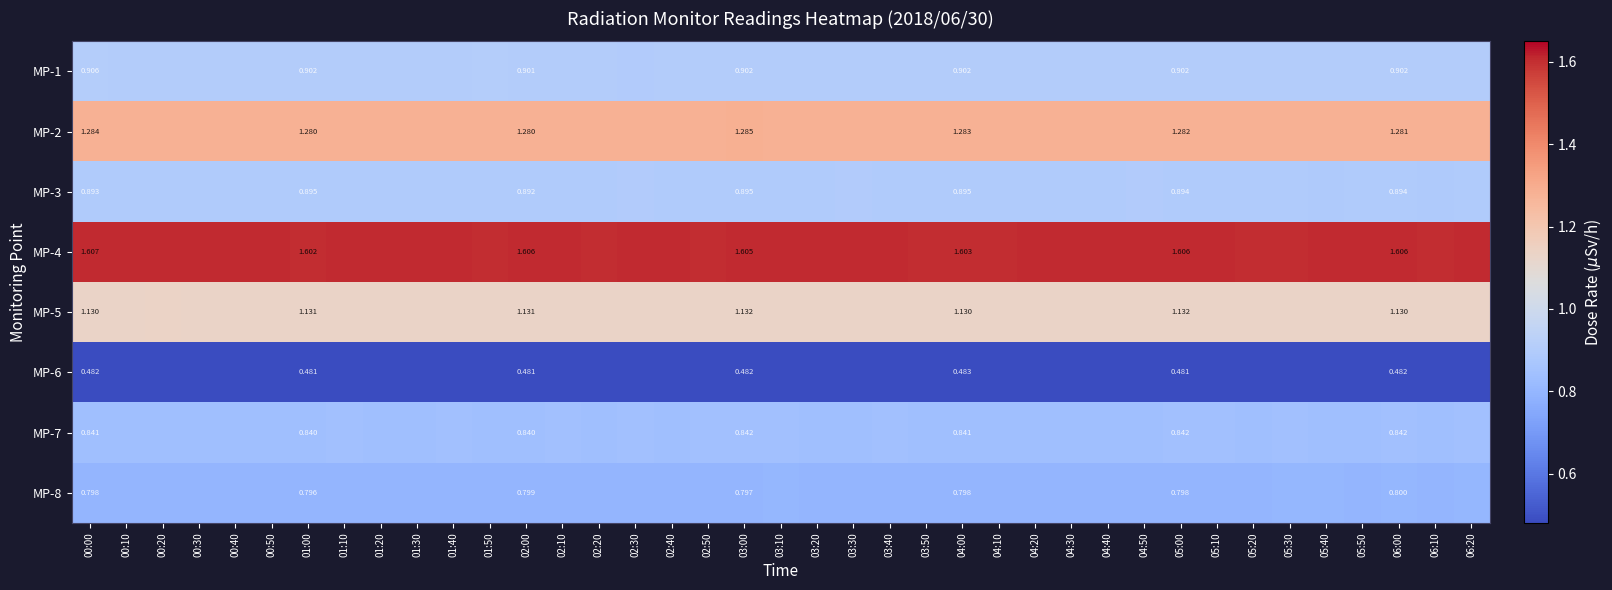

Between 02:40 and 01:00, which is larger?

02:40